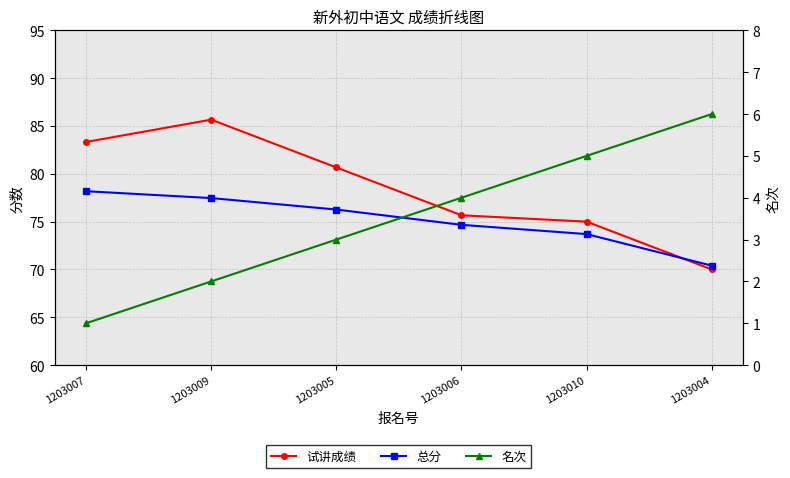

What is the highest value of the 试讲成绩 series?

85.7